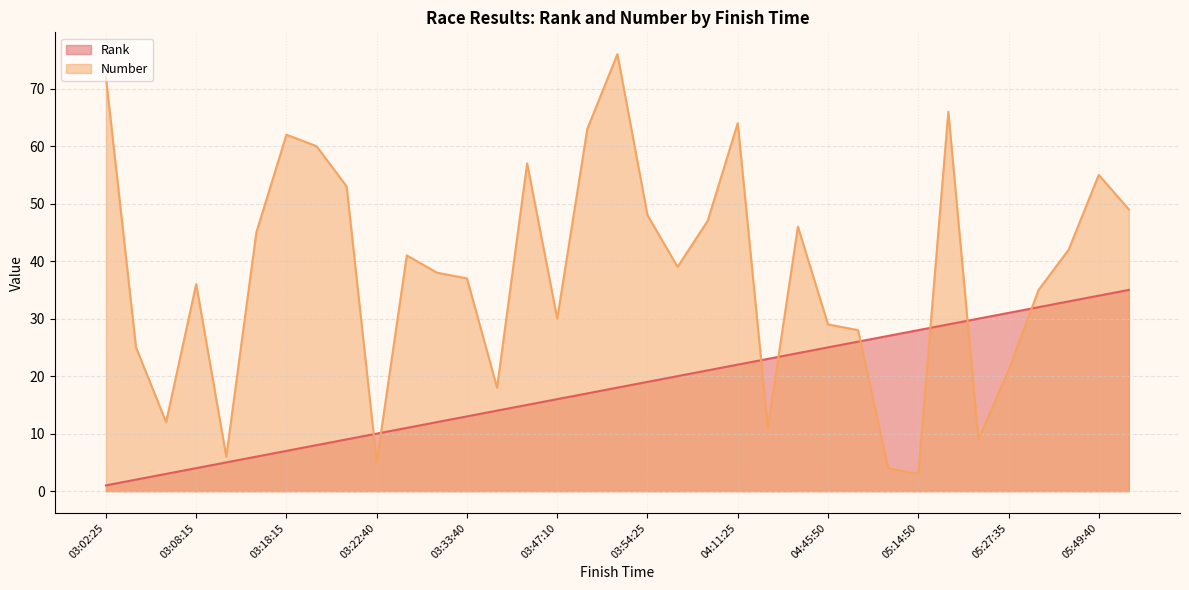

At how many categories does at least one series exceed 70?

2